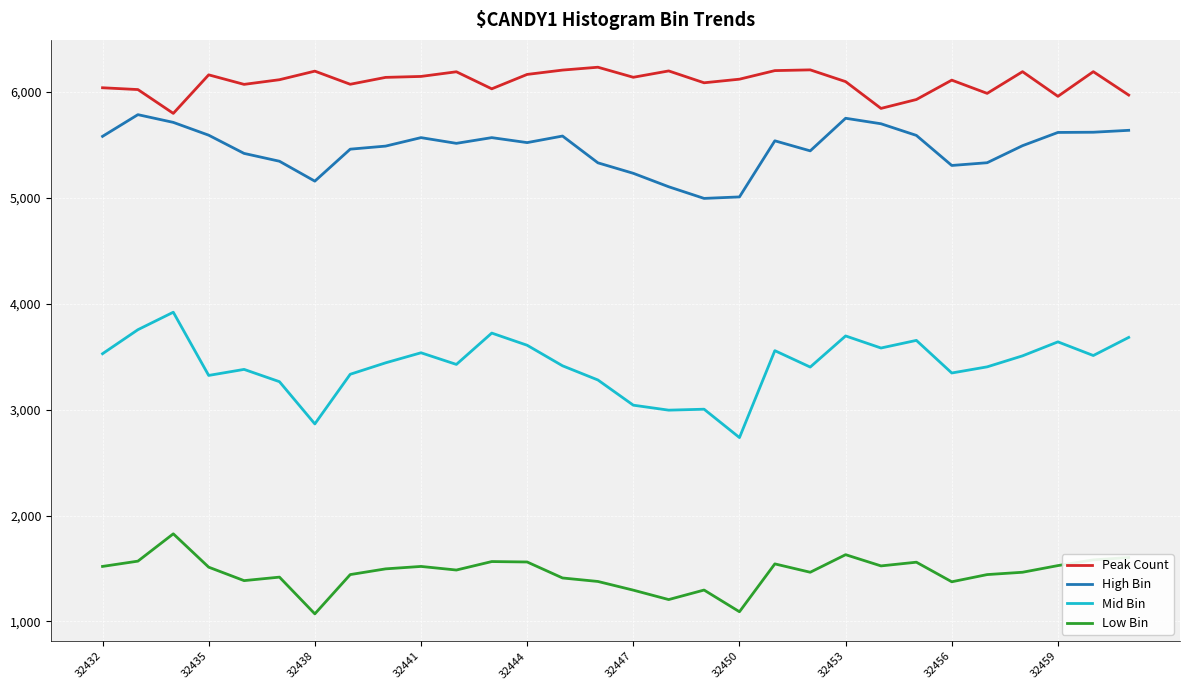

Is this an area chart (filled region under the line)?

No